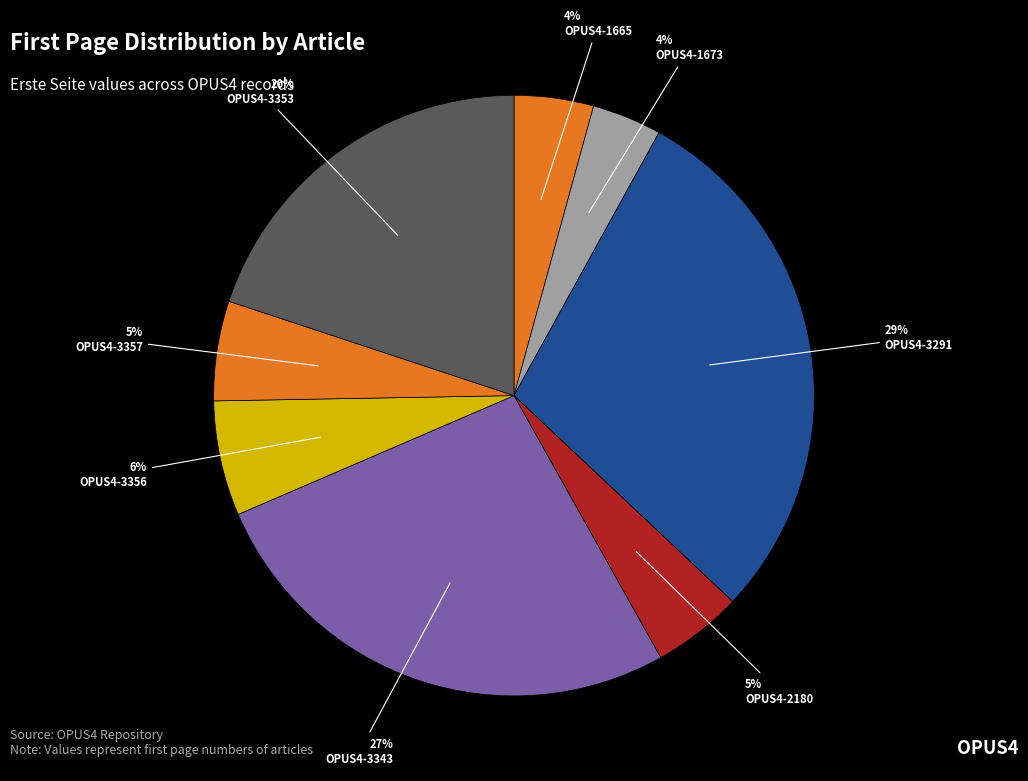

How many segments does this pie chart have?

8